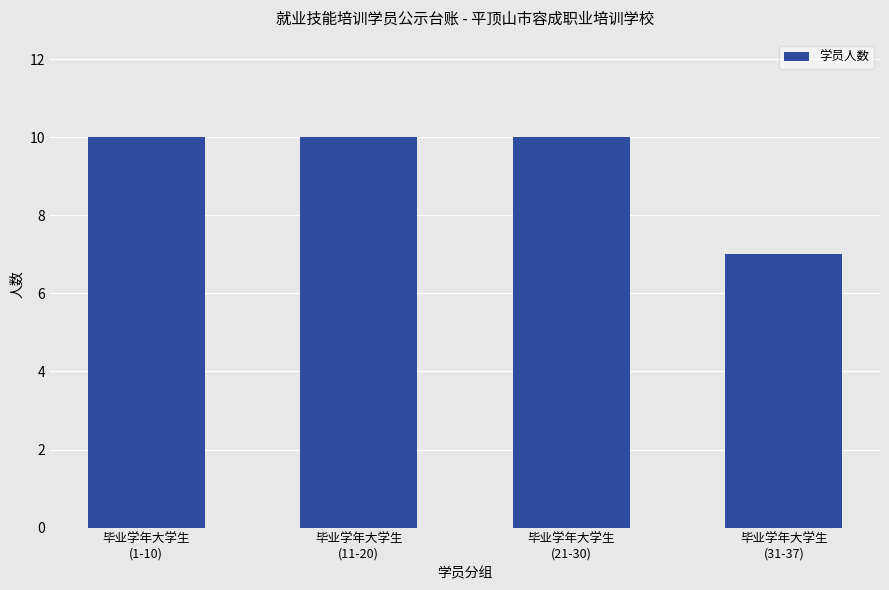

What is the maximum value shown in the chart?

10